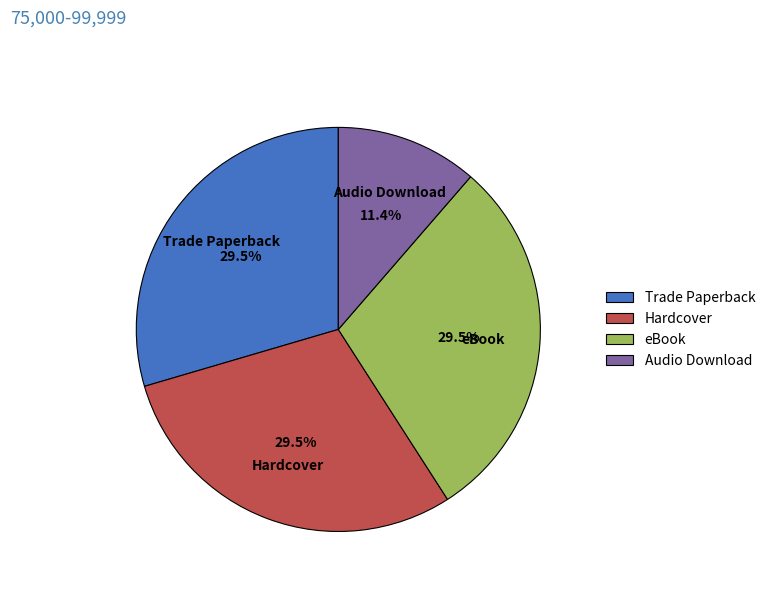

True or false: Trade Paperback accounts for 42% of the total.

False